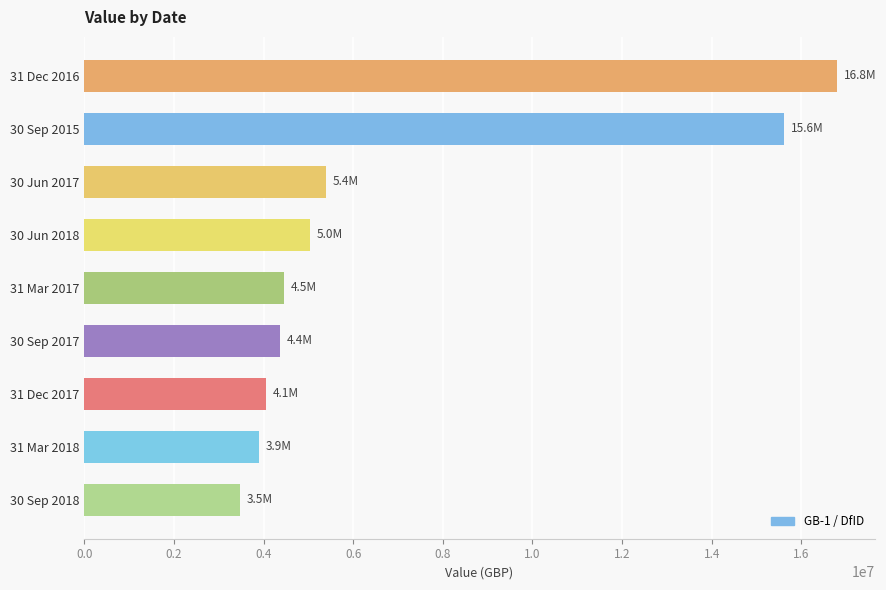

What is the minimum value shown in the chart?

3480219